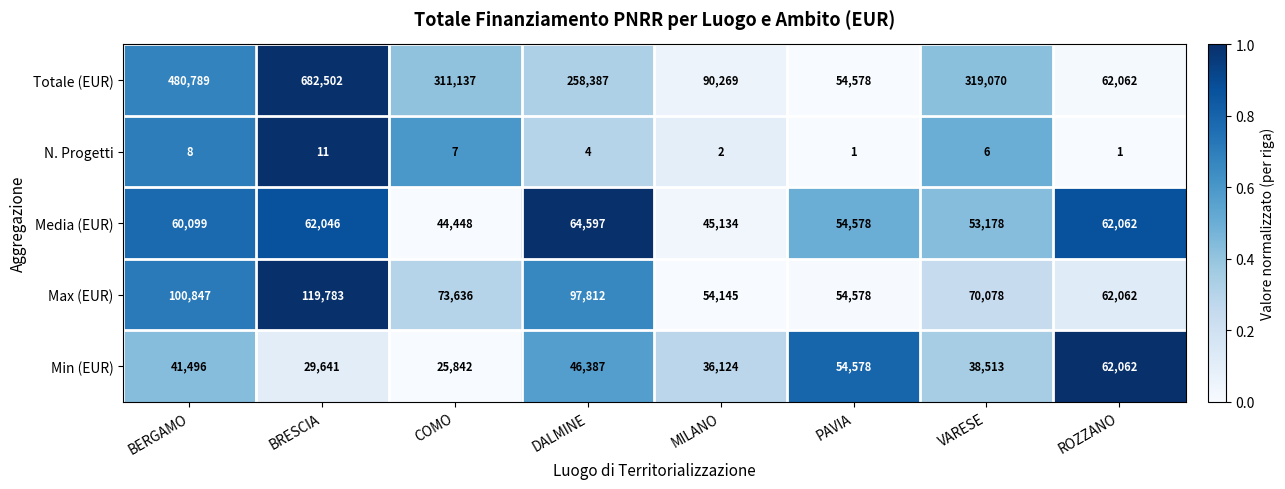

Which category has the highest value across all series?

BRESCIA